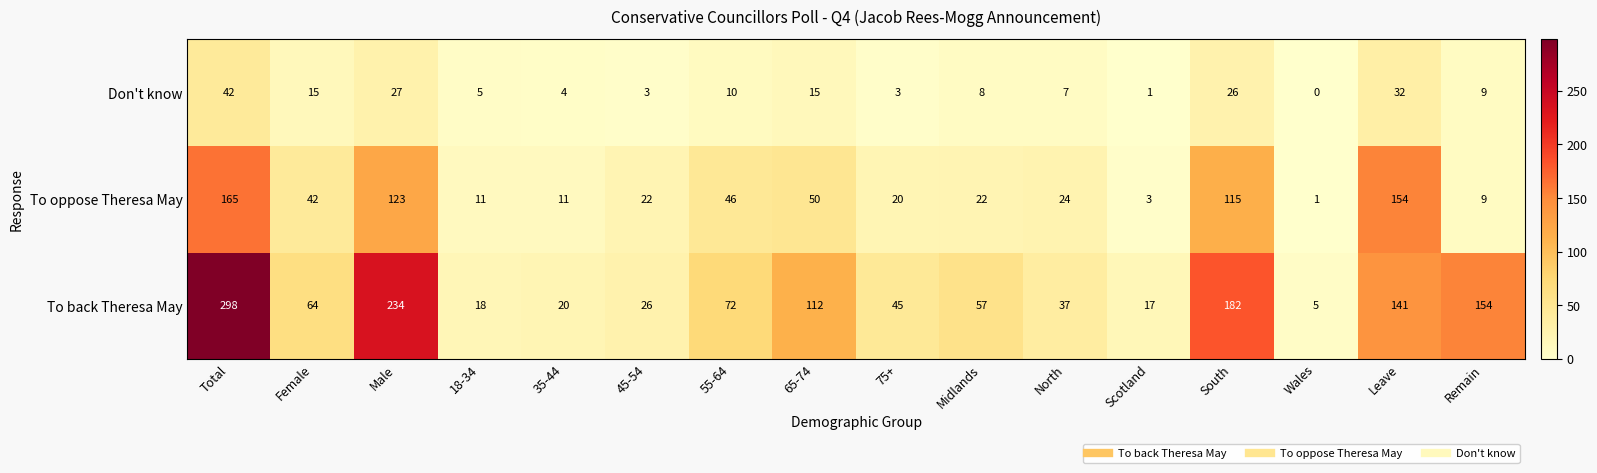

Where is Don't know nearest to the value 21?

South